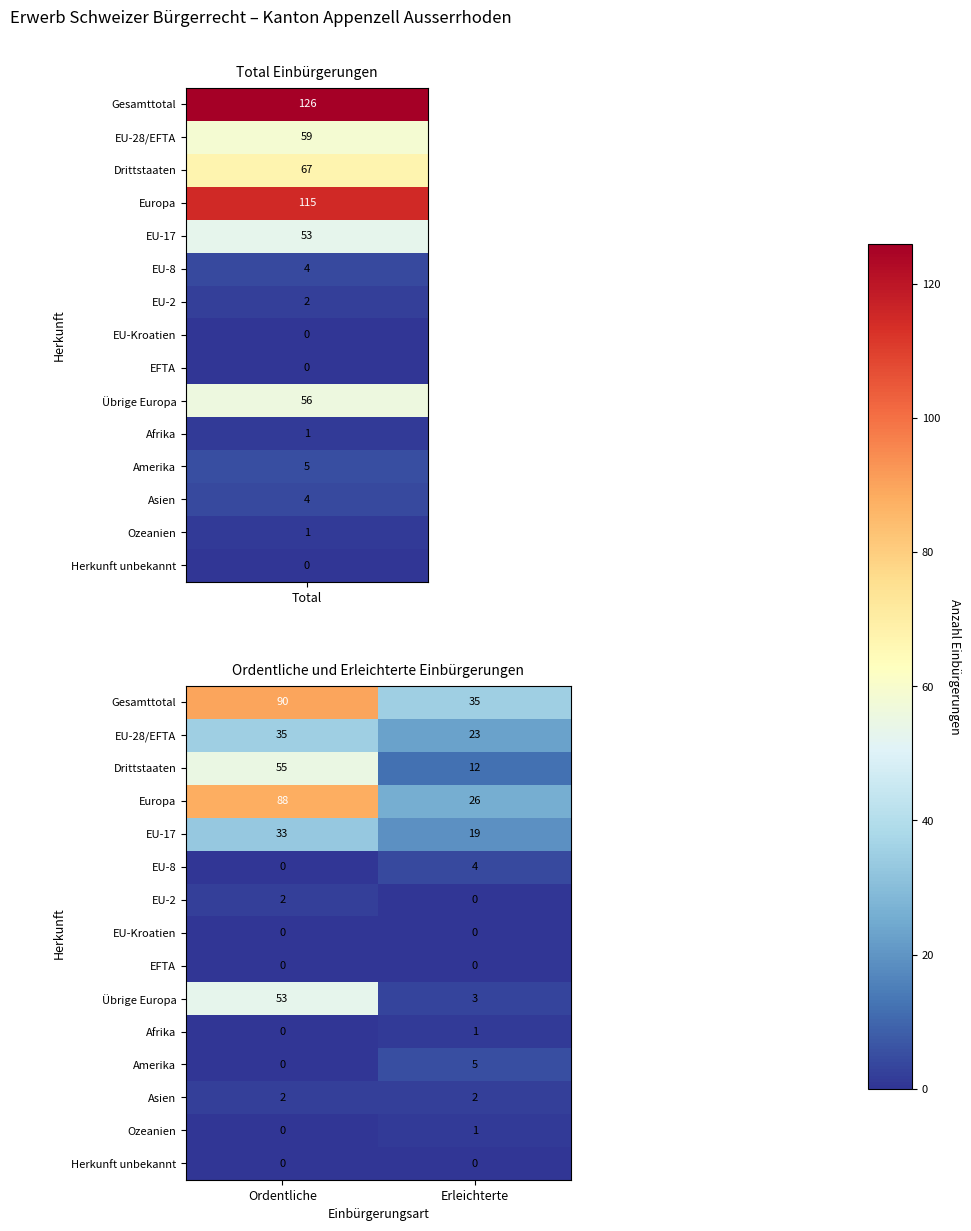

What is the greatest value displayed?

90